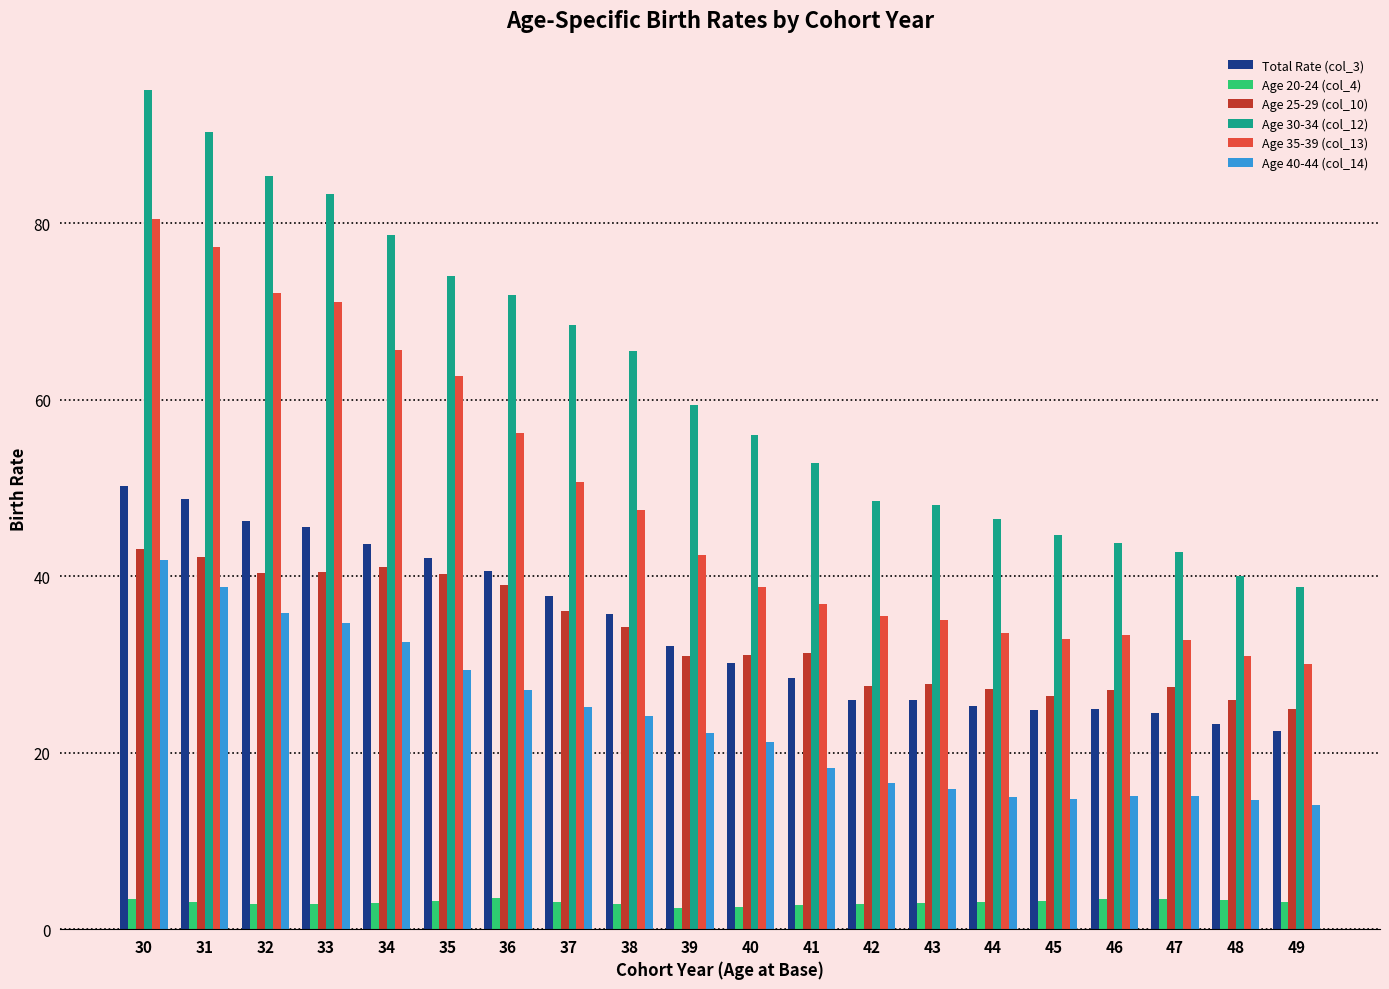

What is the sum of the Age 30-34 (col_12) values at 34 and 39?

138.1